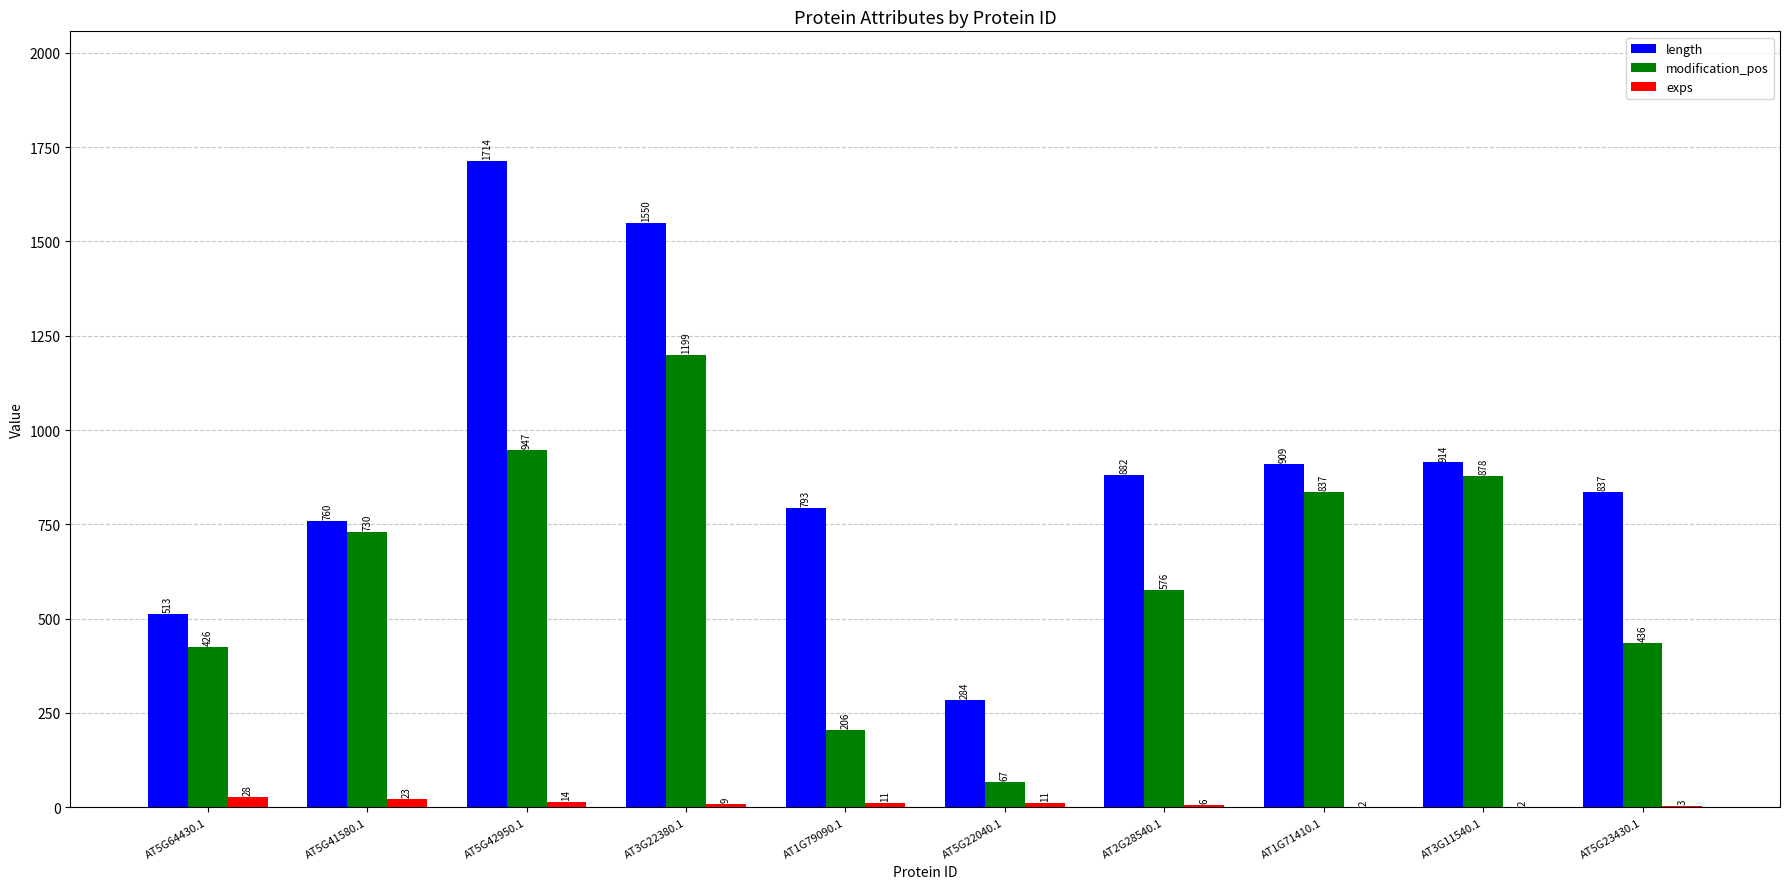

What is the sum of all length values?

9156